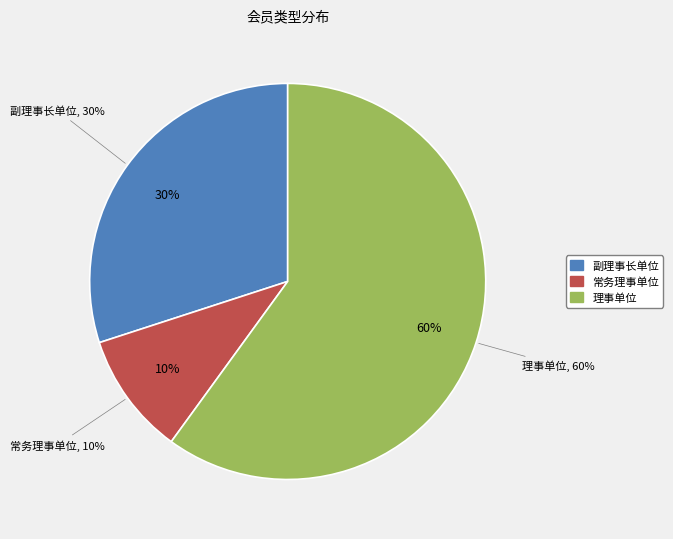

Count the number of slices in the pie.

3